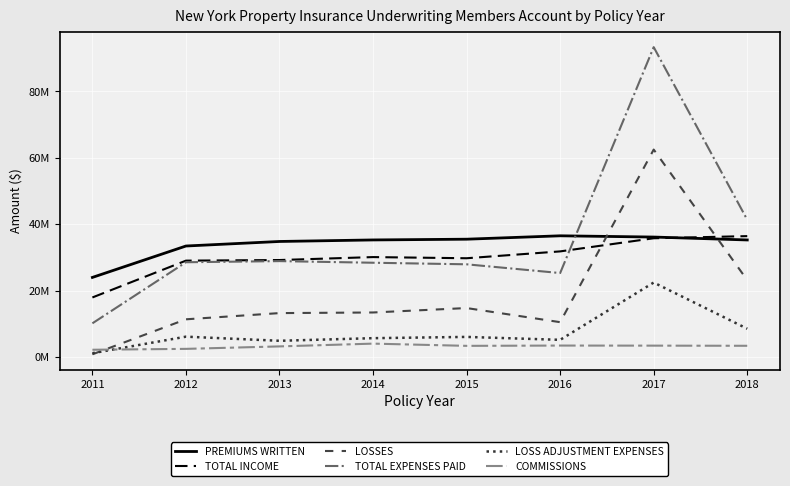

After their last crossing, which series has the higher values: COMMISSIONS or LOSS ADJUSTMENT EXPENSES?

LOSS ADJUSTMENT EXPENSES